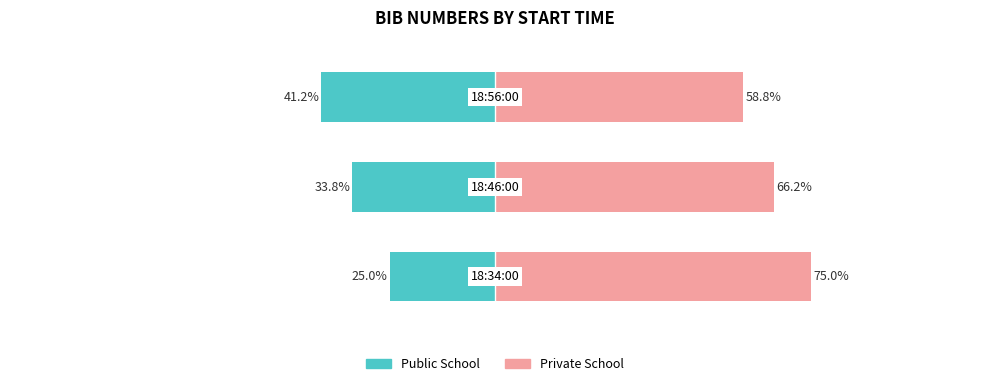

Reading left to right, list all the values displayed in this chart.

Public School: 0=-25.0	1=-33.8	2=-41.2
Private School: 0=75.0	1=66.2	2=58.8